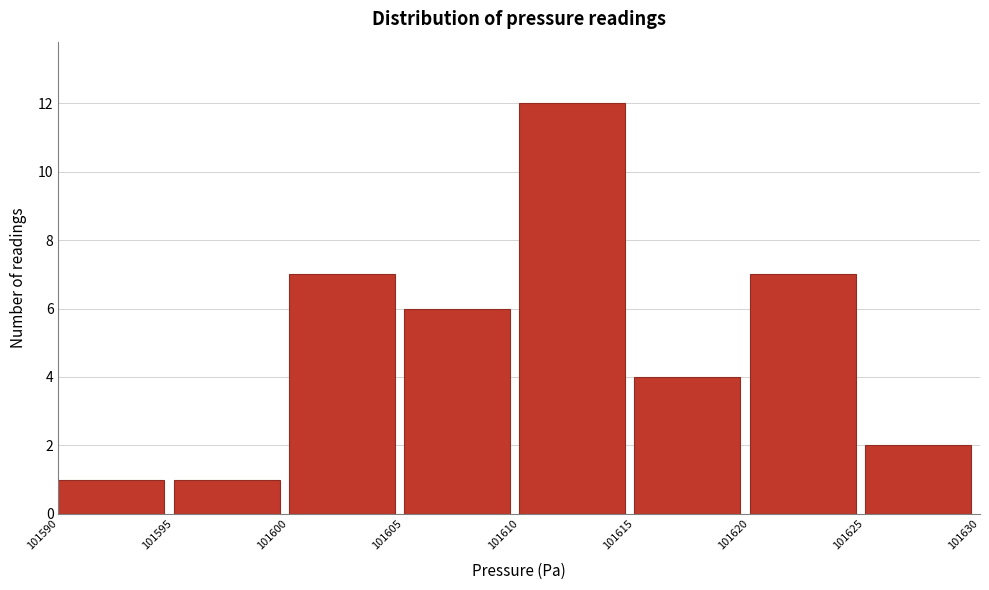

Which range on the x-axis has the tallest bar?

101610 to 101615